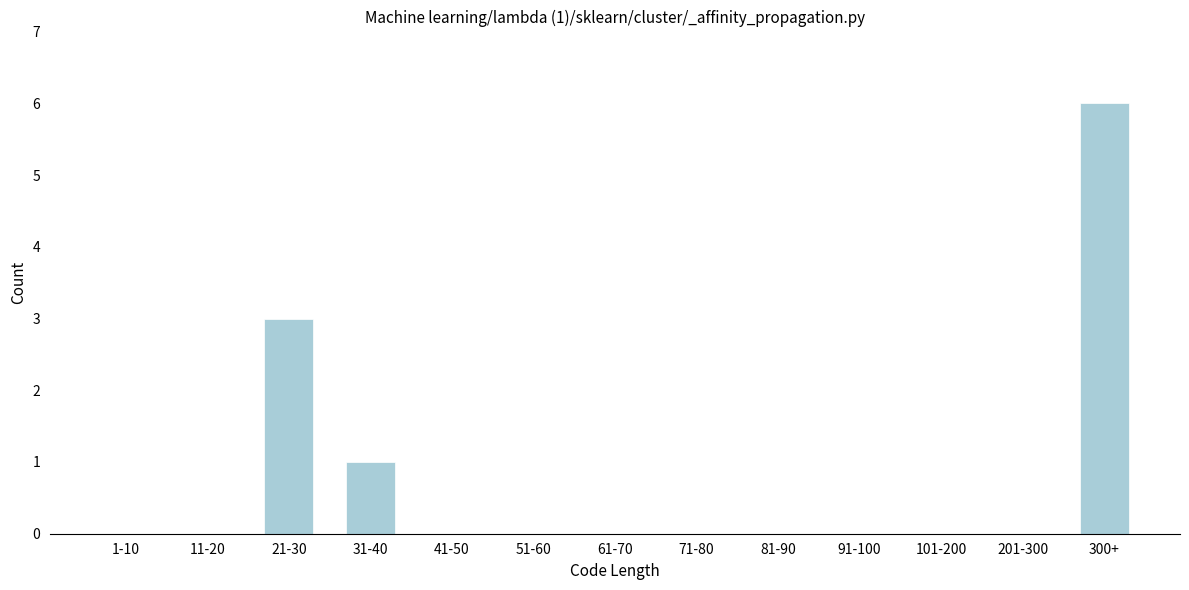

Reading left to right, list all the values displayed in this chart.

1-10=0	11-20=0	21-30=3	31-40=1	41-50=0	51-60=0	61-70=0	71-80=0	81-90=0	91-100=0	101-200=0	201-300=0	300+=6